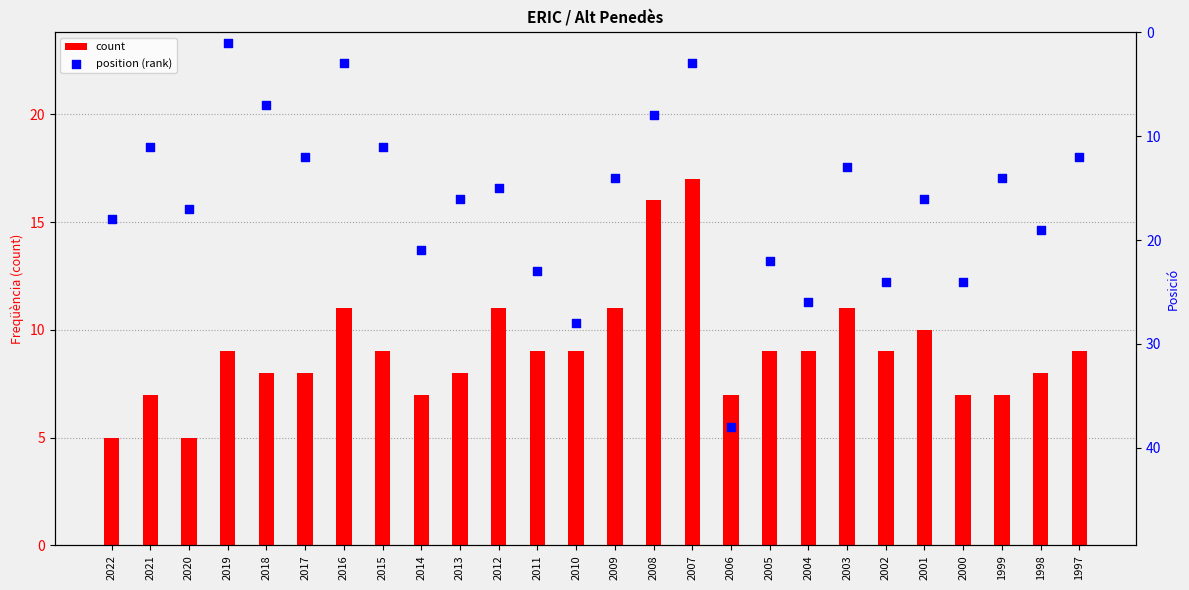

What are all the series names shown in the legend?

count, position (rank)